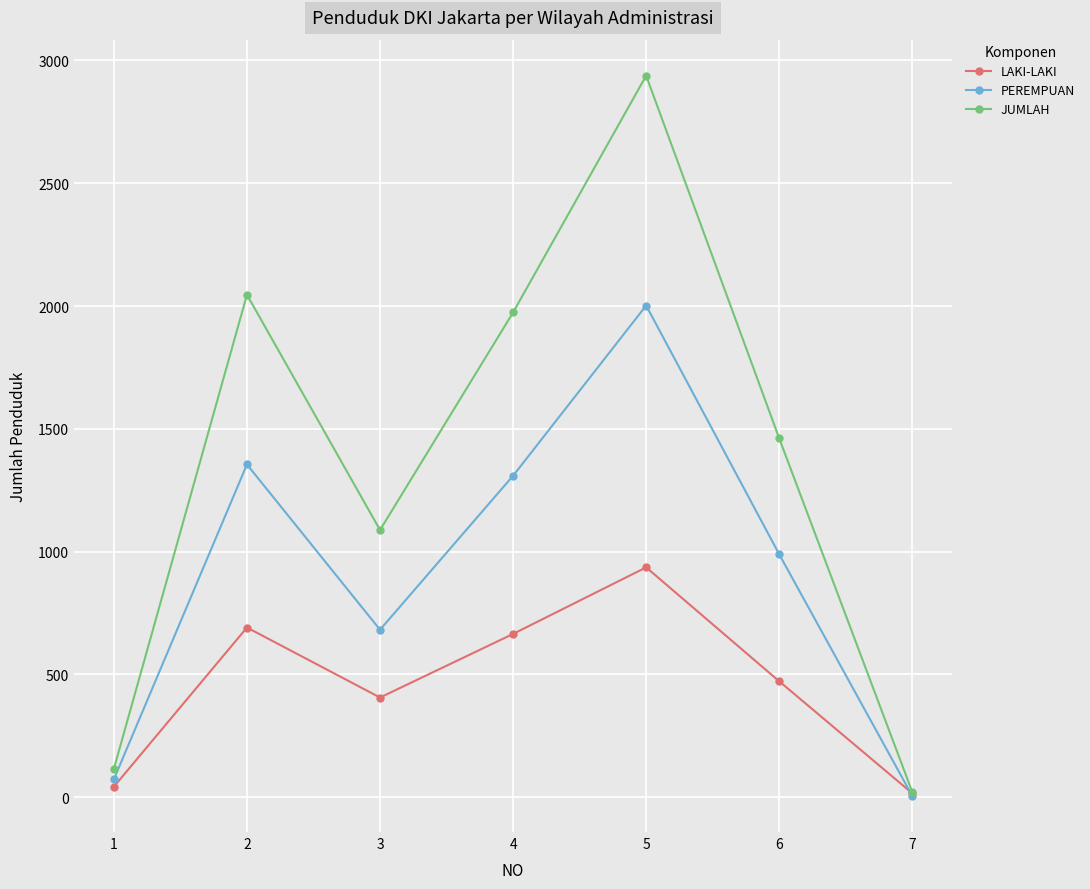

The value of JUMLAH at 6 is 621. True or false?

False